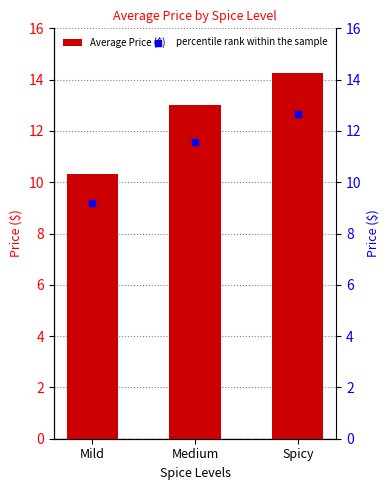

Which series contains the highest Y value?

Average Price ($)